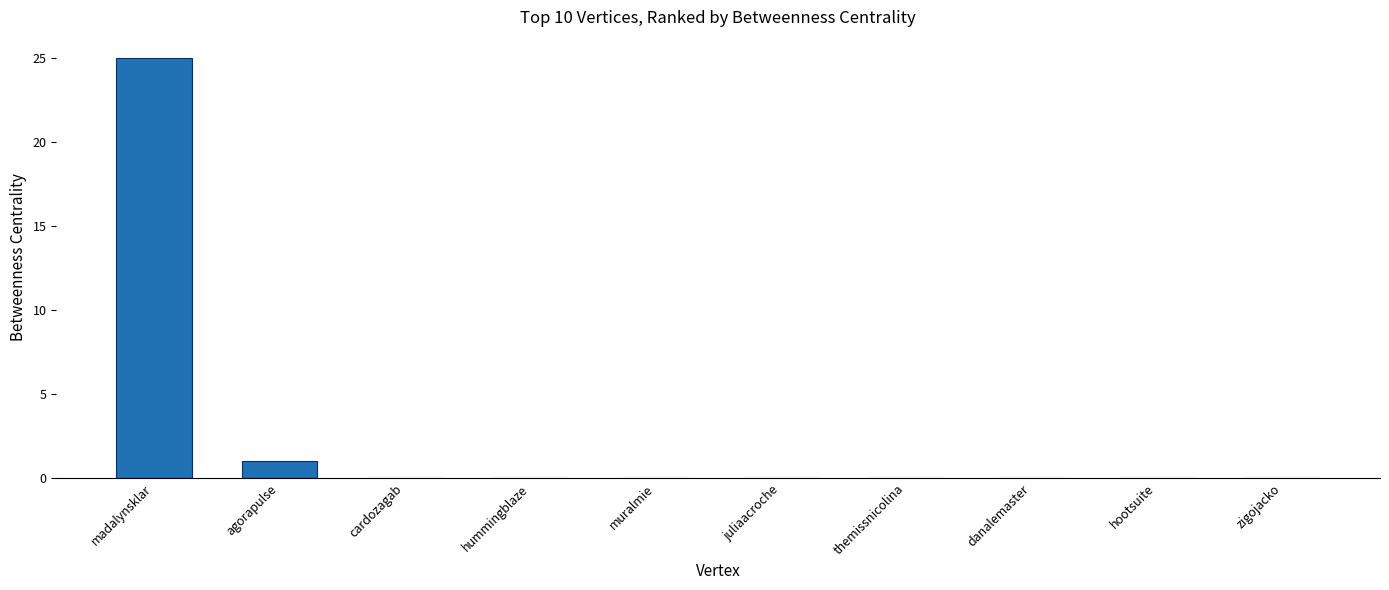

Reading left to right, what are all the values shown in this chart?

madalynsklar=25	agorapulse=1	cardozagab=0	hummingblaze=0	muralmie=0	juliaacroche=0	themissnicolina=0	danalemaster=0	hootsuite=0	zigojacko=0